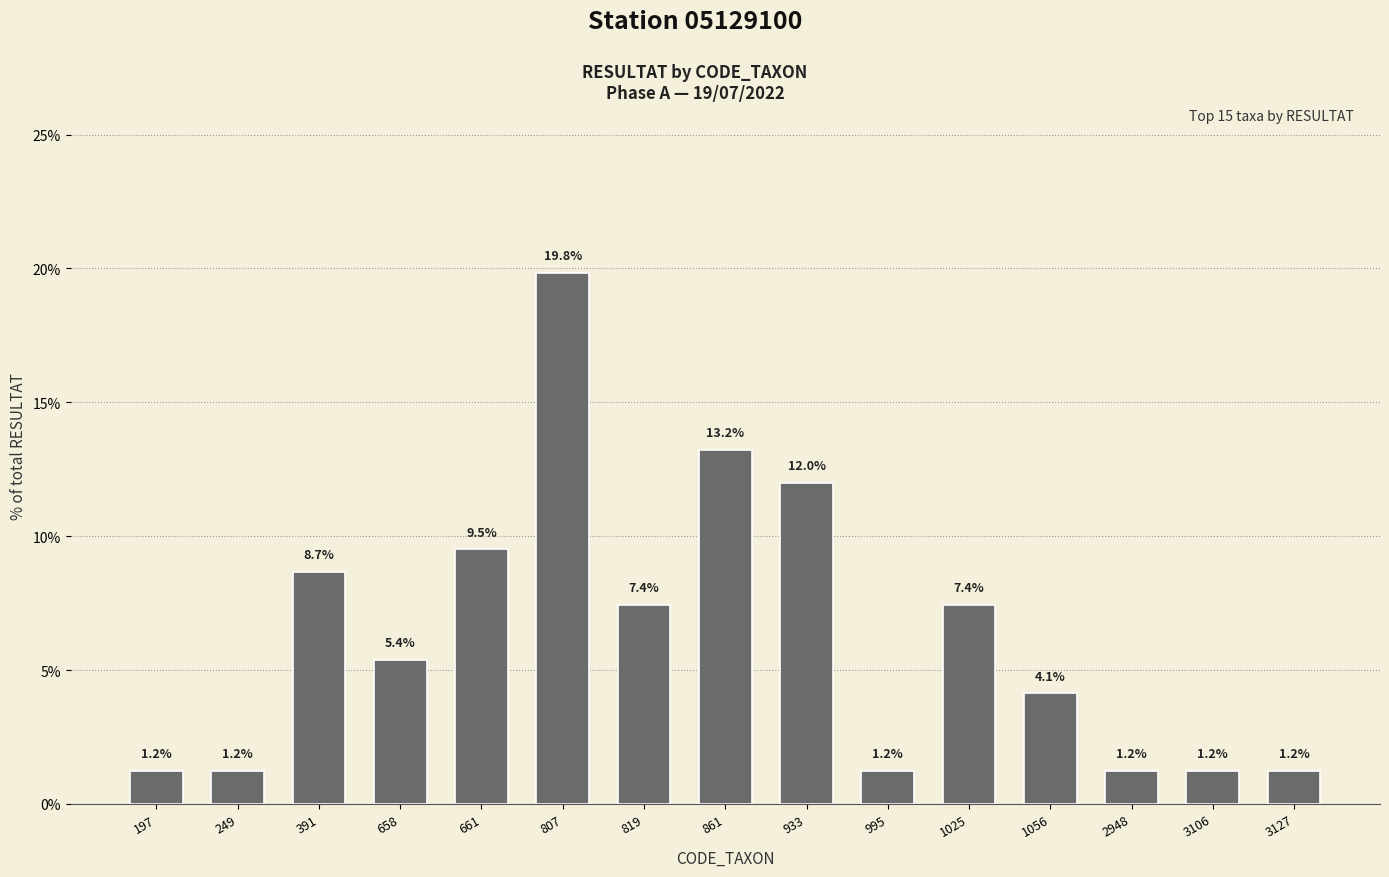

Is it true that the value at 658 is 5.4?

True